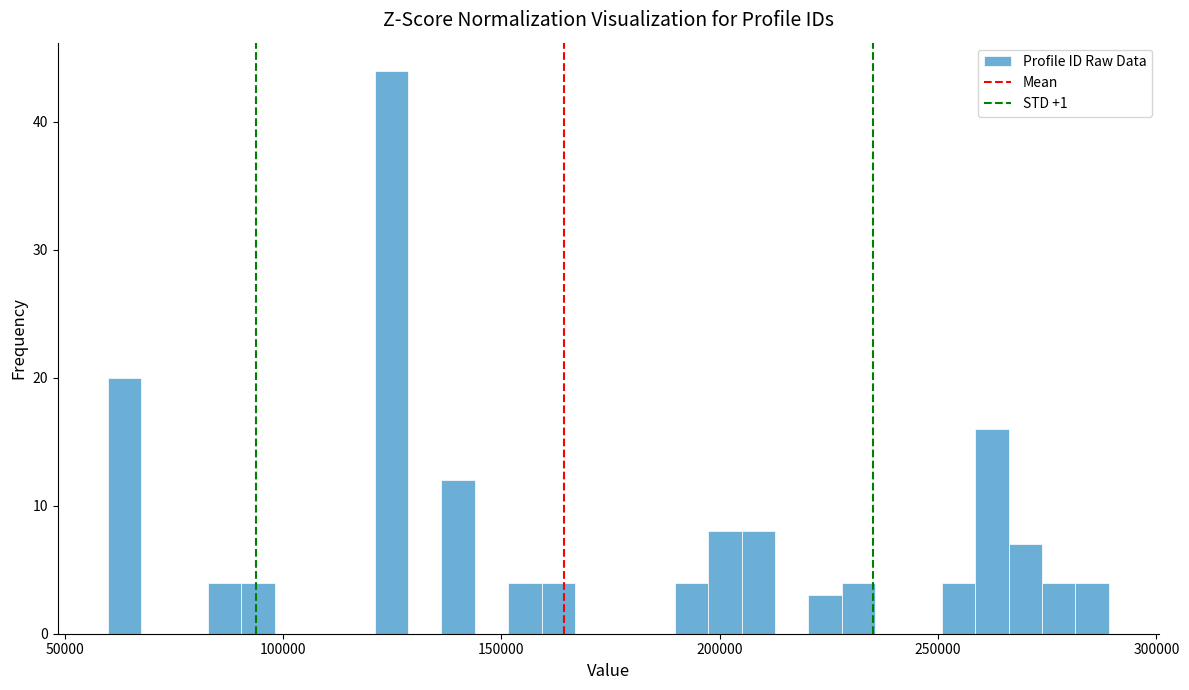

Around what value on the x-axis is the tallest bar? Give the approximate position of its centre, as read against the axis.

125000